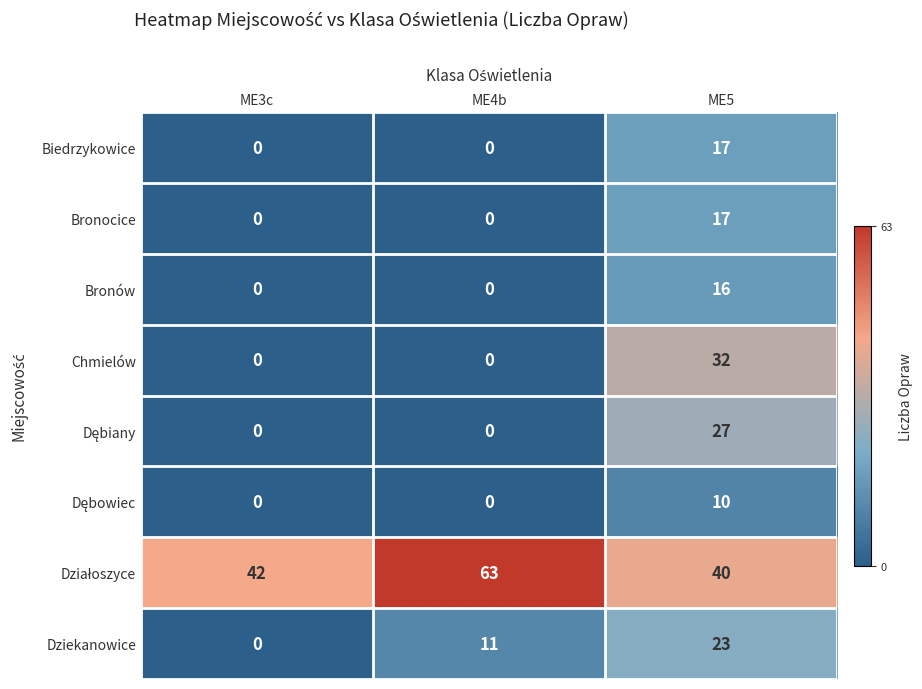

What is the greatest value displayed?

63